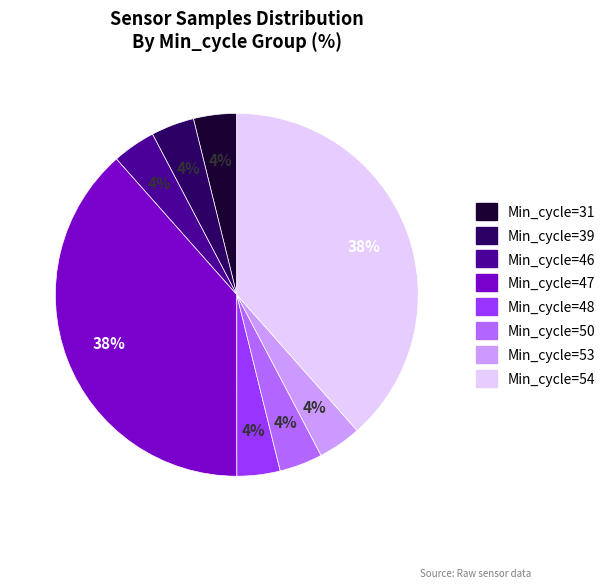

Is there a majority slice in this chart?

No